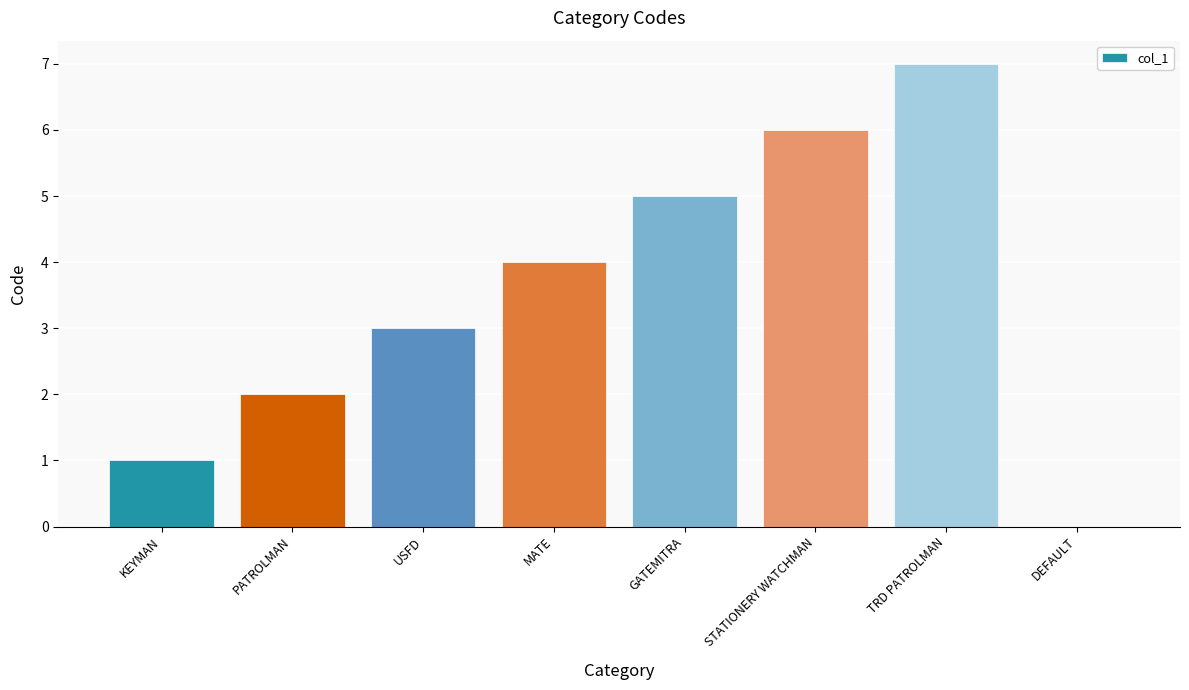

What is the ratio of the value at STATIONERY WATCHMAN to the value at TRD PATROLMAN?

0.9